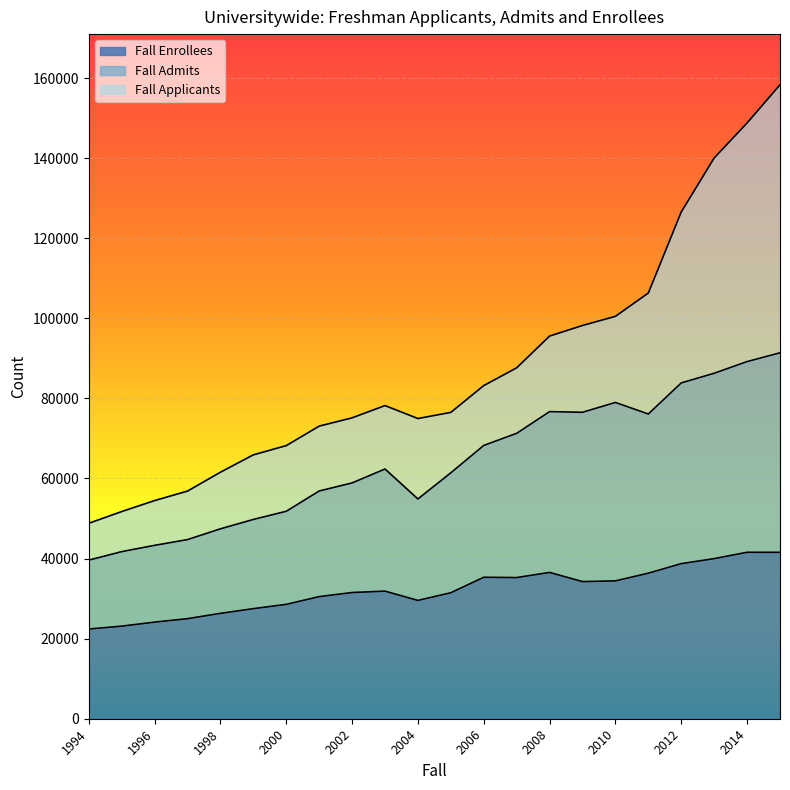

What is the difference between the highest and lowest values at 2012?

87818